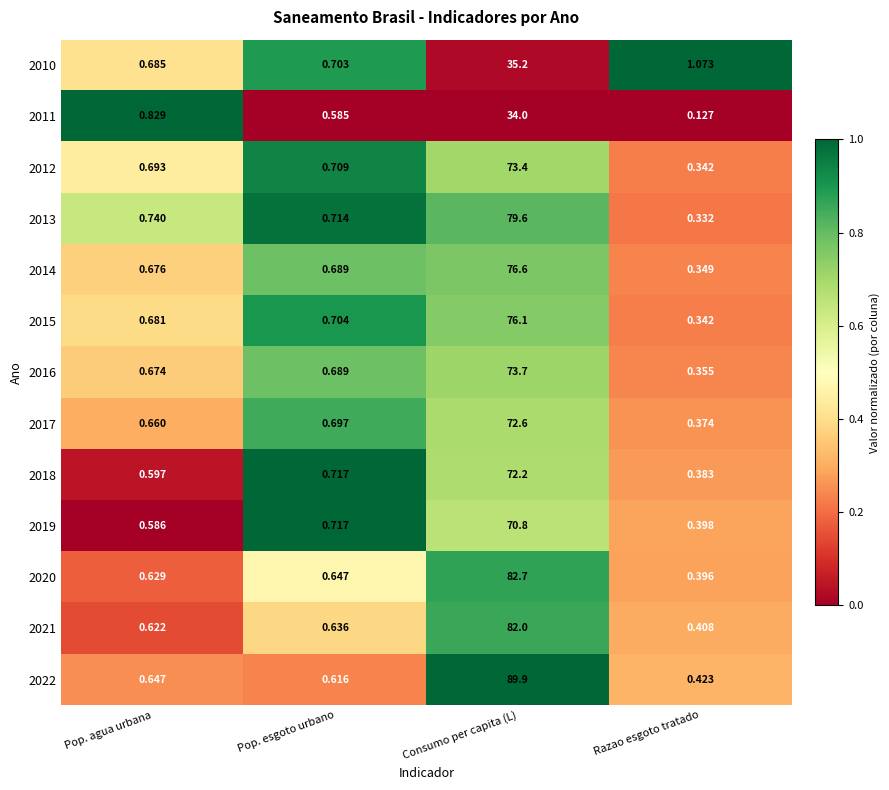

Which category has the lowest value in the 2018 series?

Razao esgoto tratado